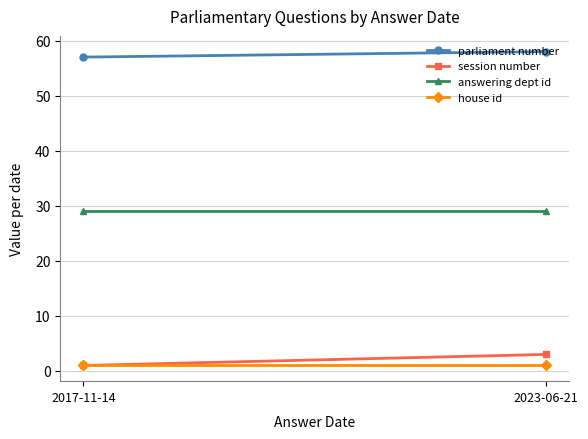

Reading right to left, extract all data points from this chart.

parliament number: 58	57
session number: 3	1
answering dept id: 29	29
house id: 1	1